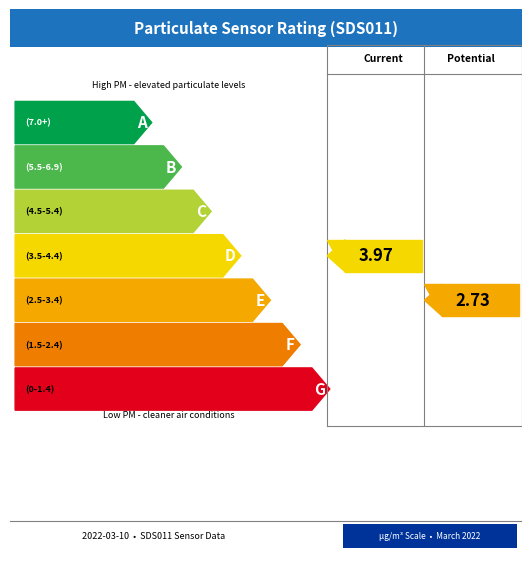

True or false: SDS_P1 and SDS_P2 intersect in this chart.

False